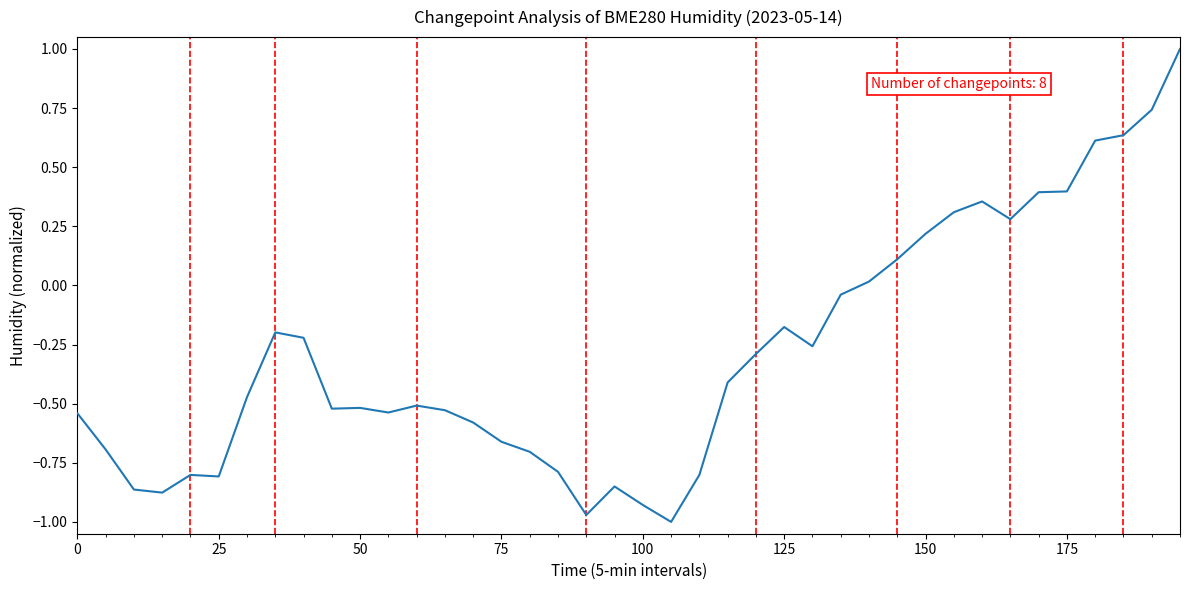

True or false: there are more than 1 points higher than both neighbors.

True